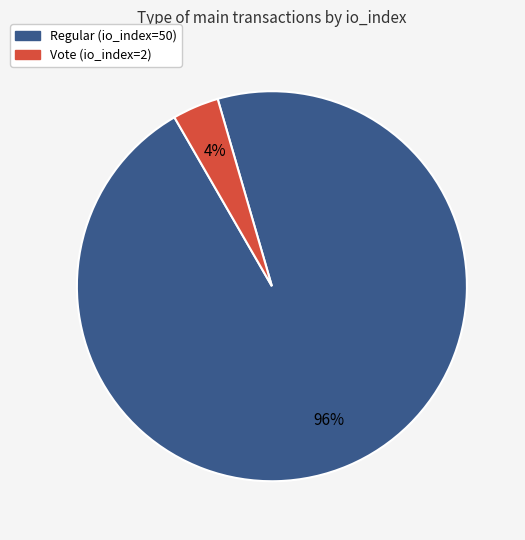

Is it true that Regular (io_index=50) is 85% of the pie?

False